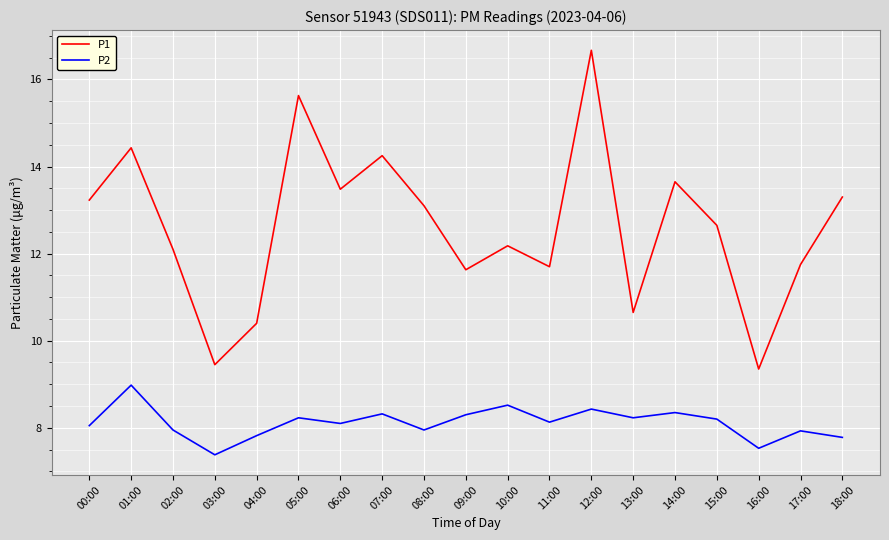

The P2 series shows 14.1 at 00:00. True or false?

False